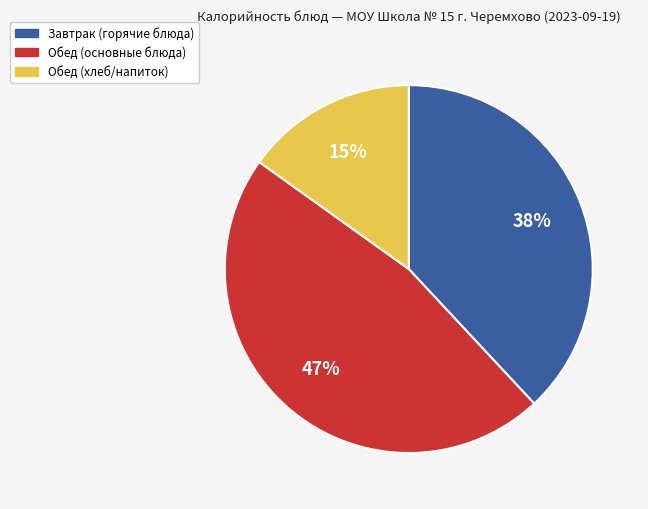

Is there a majority slice in this chart?

No